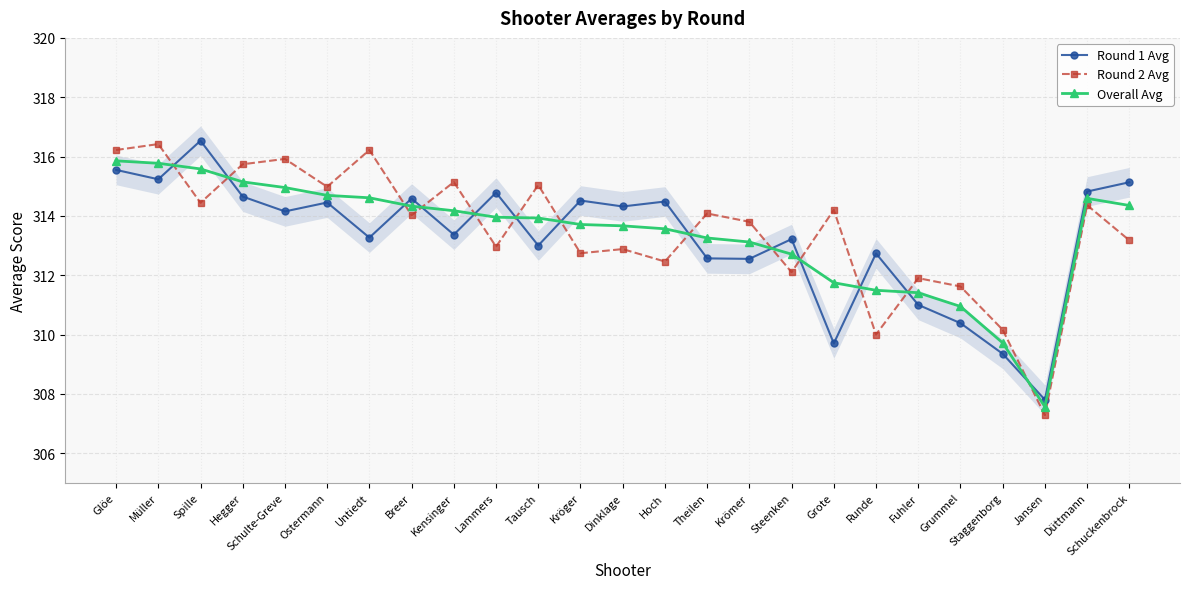

What is the average value of the Round 1 Avg series?

313.3